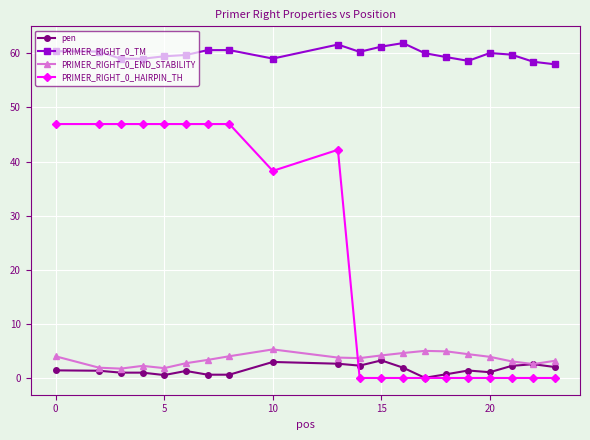

What is the highest value of the PRIMER_RIGHT_0_END_STABILITY series?

5.3